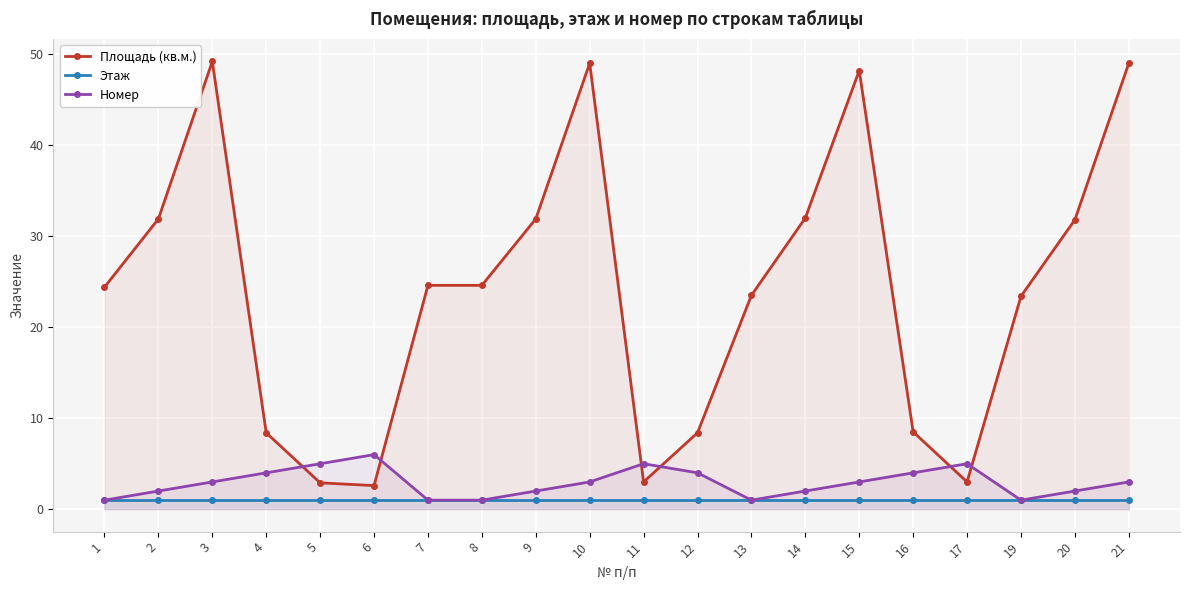

What is the minimum value for Этаж?

1.0